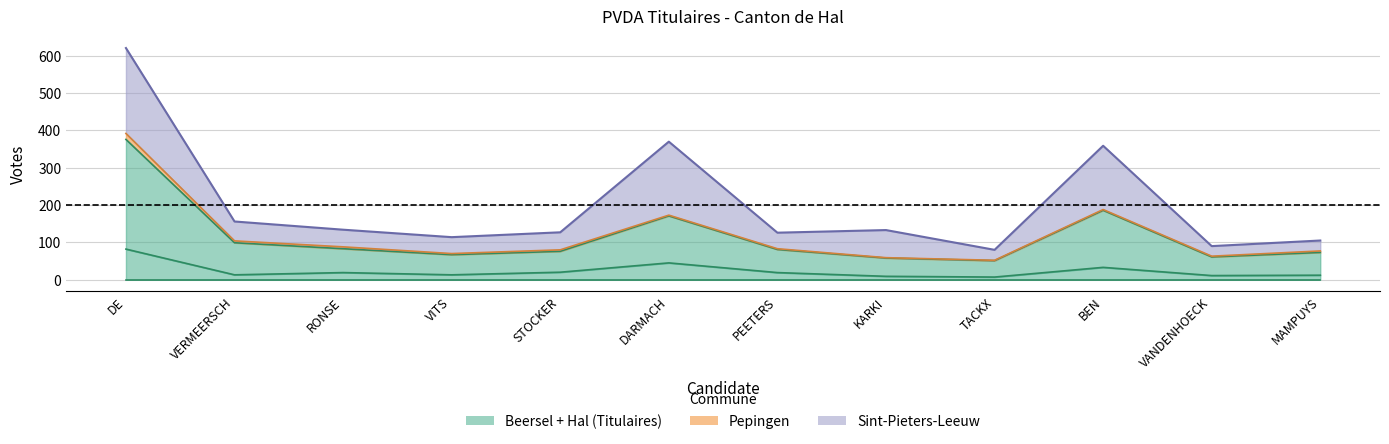

At how many categories does at least one series exceed 485?

1